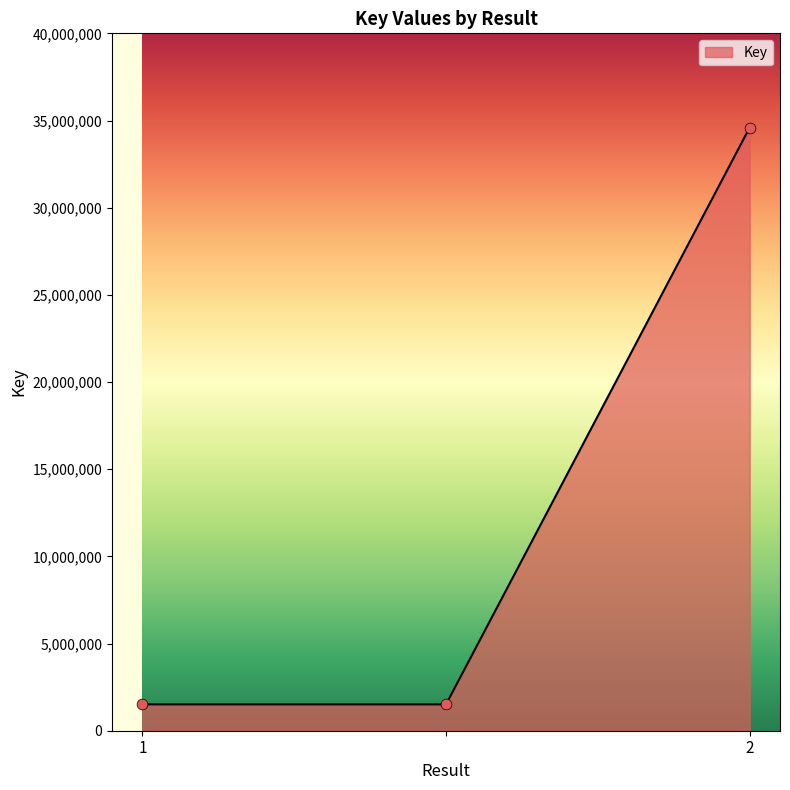

What is the average value?

12538343